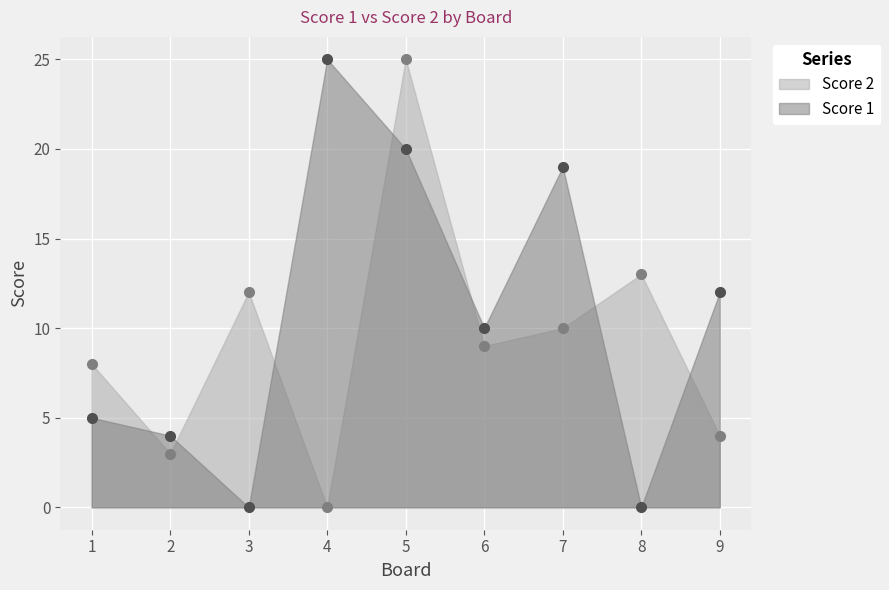

At 8, list the series in order from largest to smallest.

Score 2, Score 1